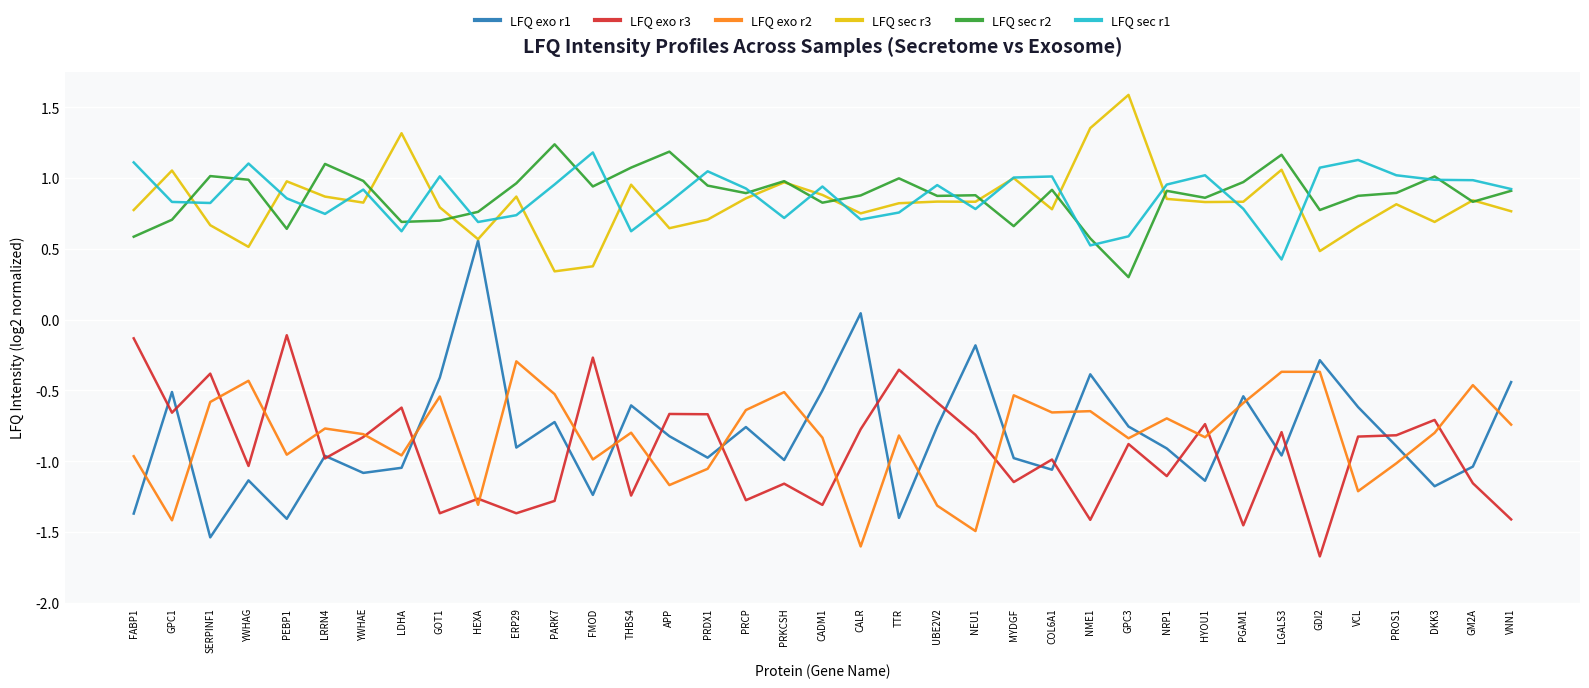

Which series has the widest spread of values?

LFQ exo r1